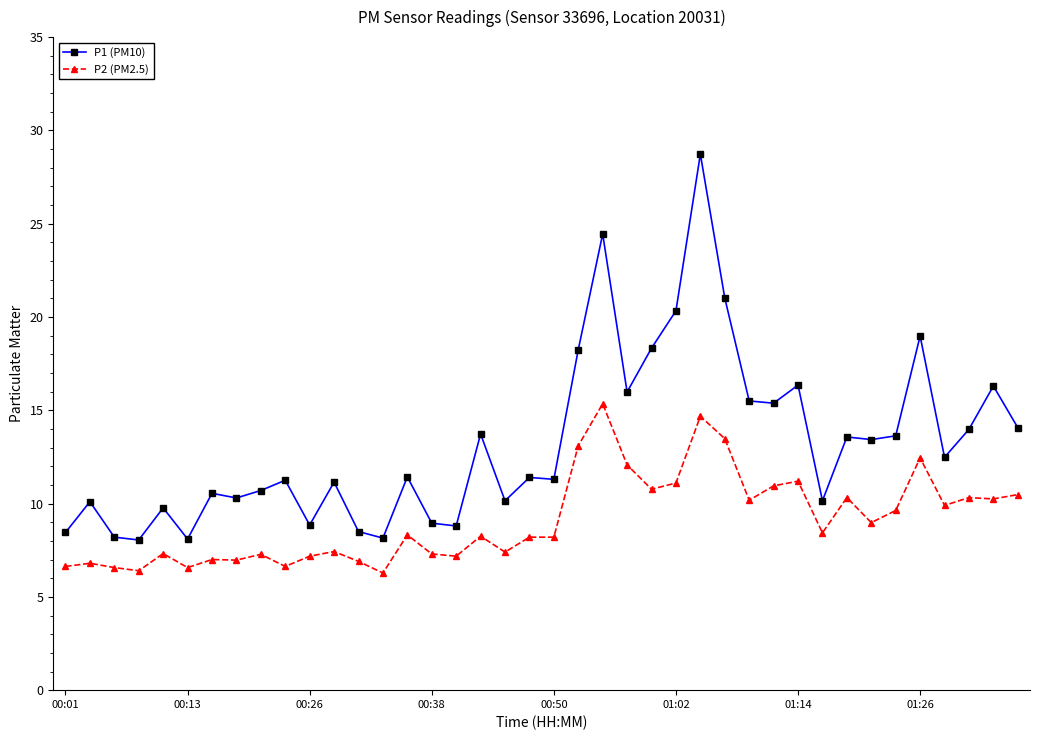

Is this an area chart (filled region under the line)?

No